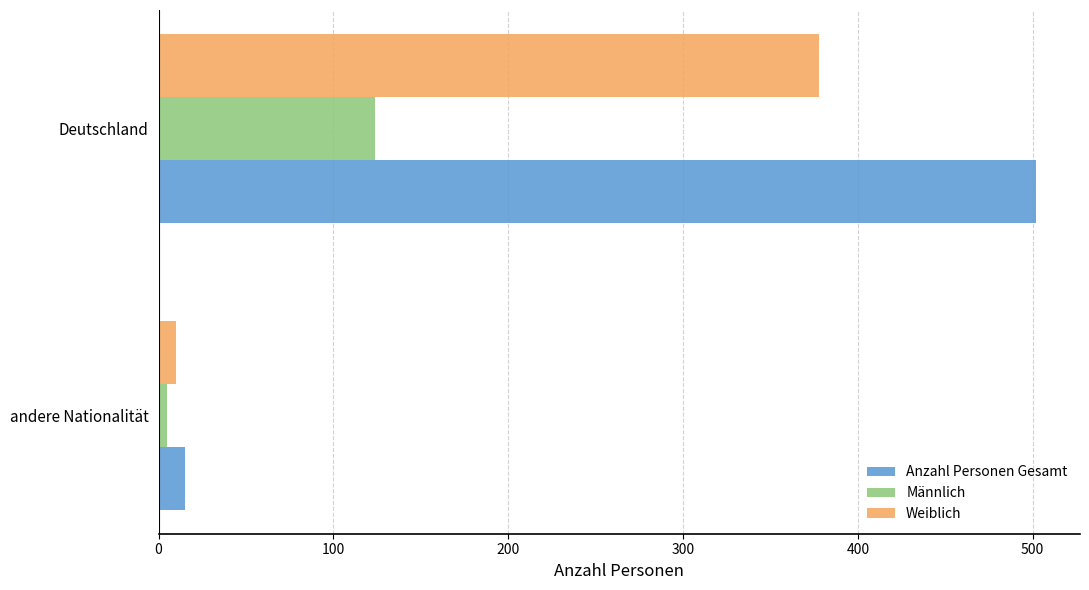

What is the sum of all Anzahl Personen Gesamt values?

517